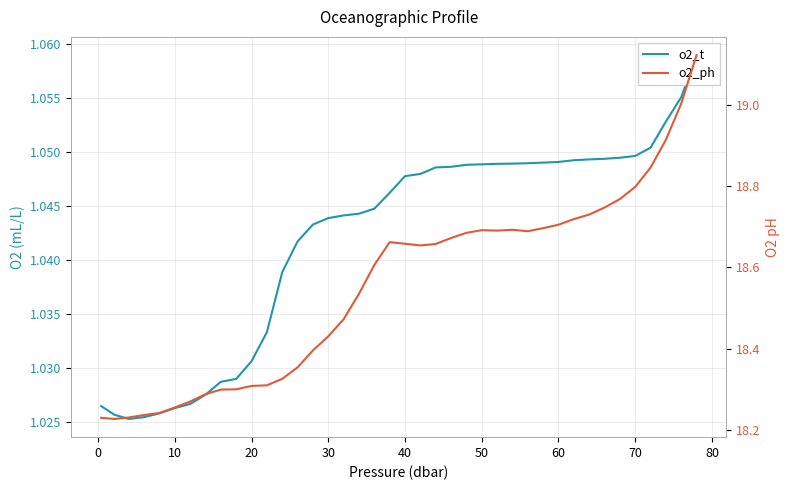

How many distinct data groups are displayed?

2